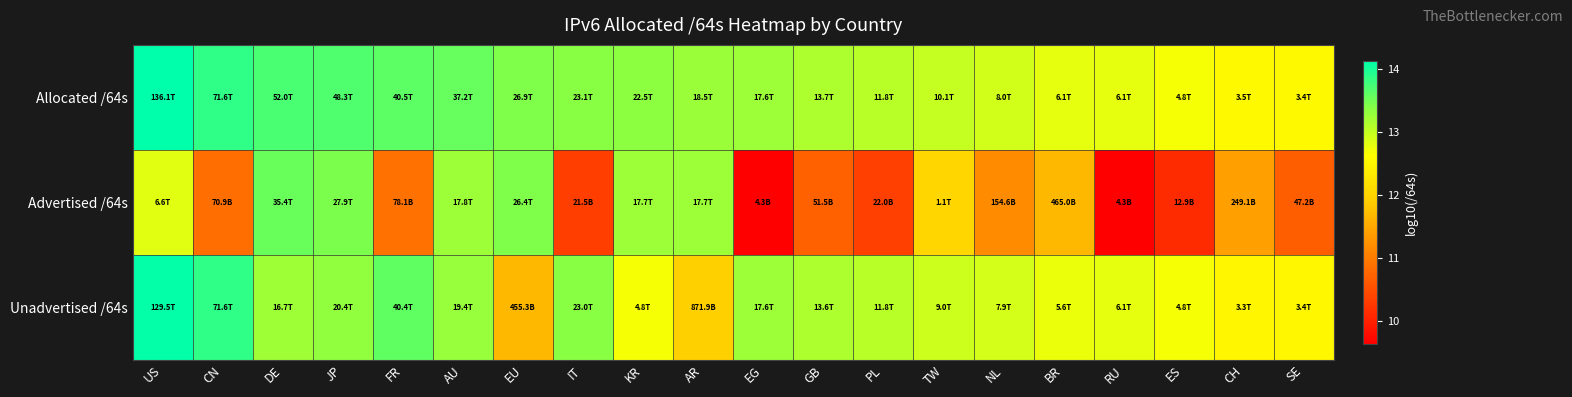

What is the smallest value displayed?

9.6